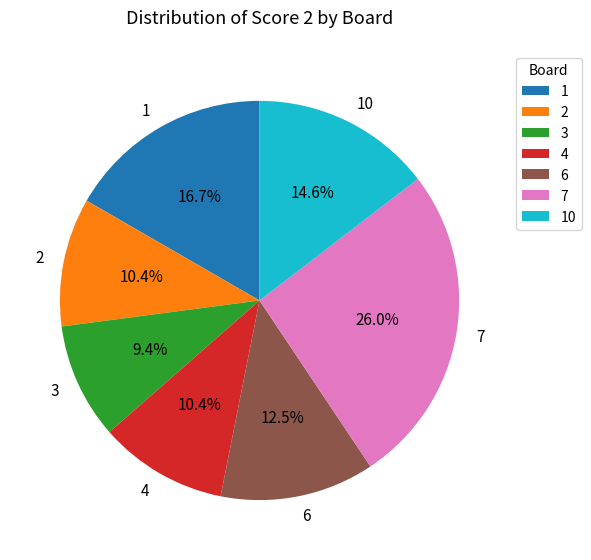

Is there any slice that represents more than half of the pie?

No